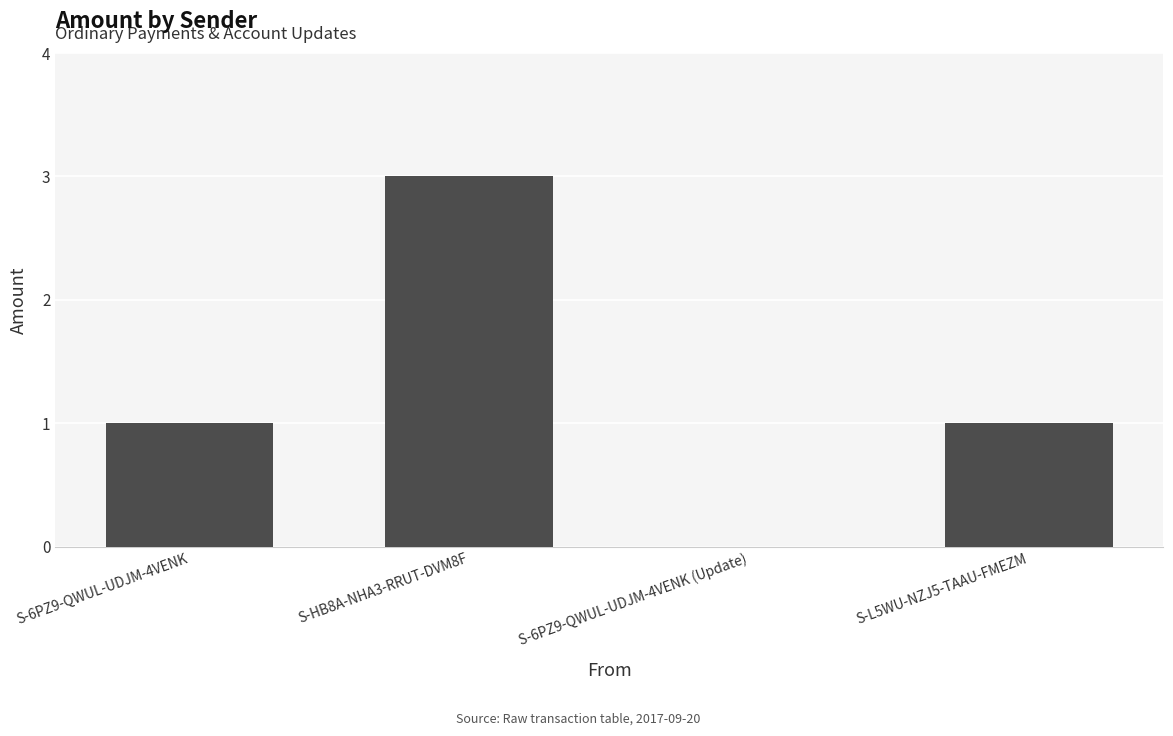

What is the greatest value displayed?

3